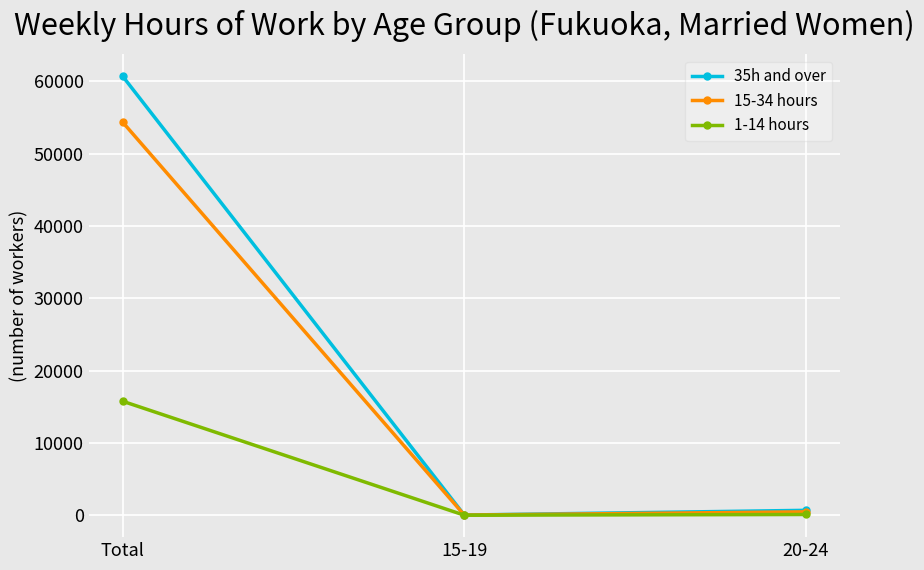

What position from the right is 15-19?

2